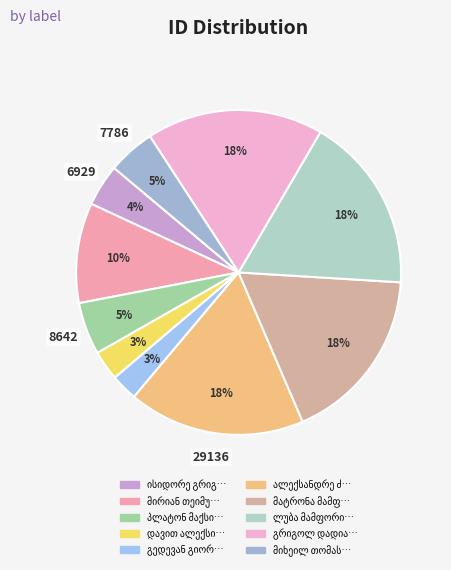

Does any single category account for the majority?

No